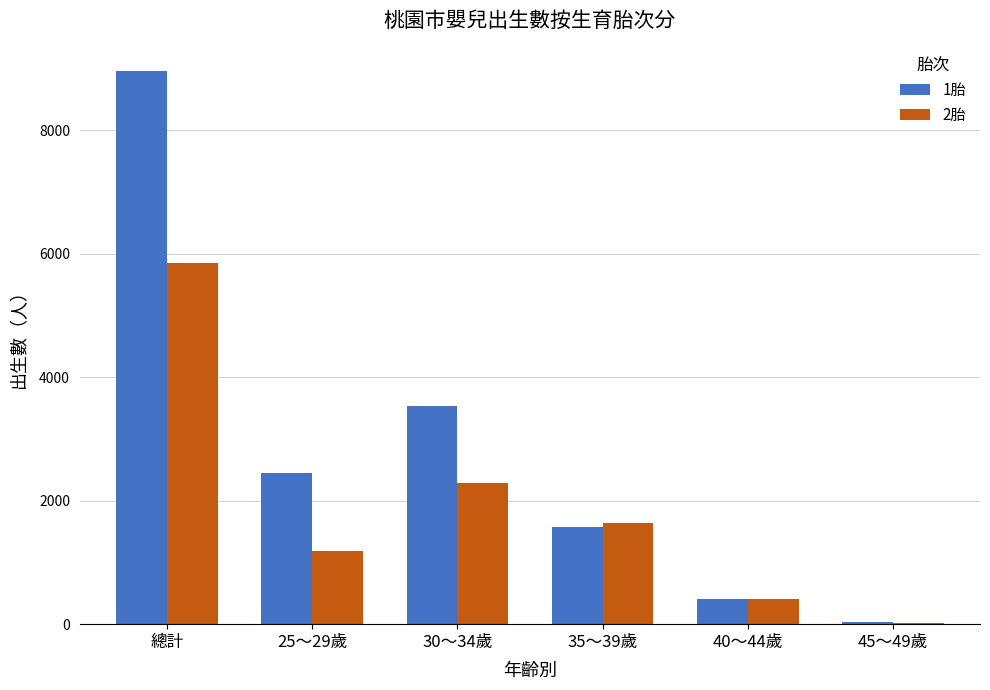

How many distinct data groups are displayed?

2